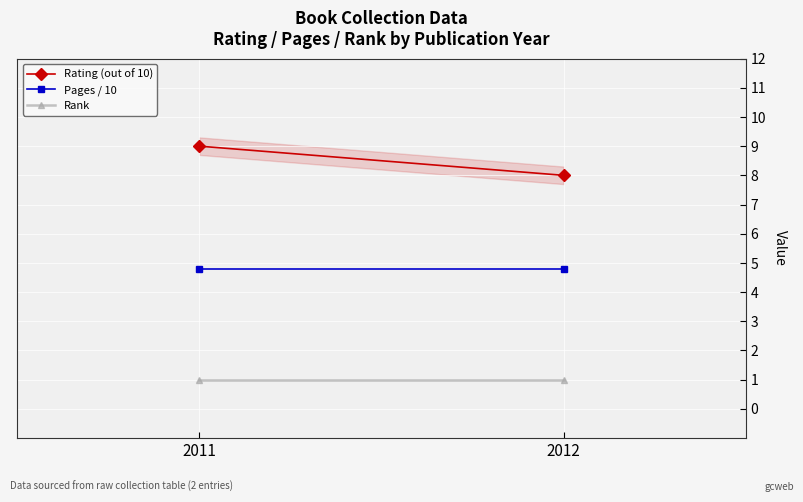

What is the difference between the maximum and minimum values in the Rating (out of 10) series?

1.0